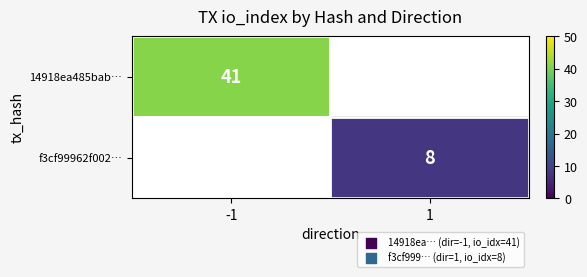

Is it true that 14918ea485bab… equals 41 at -1?

True